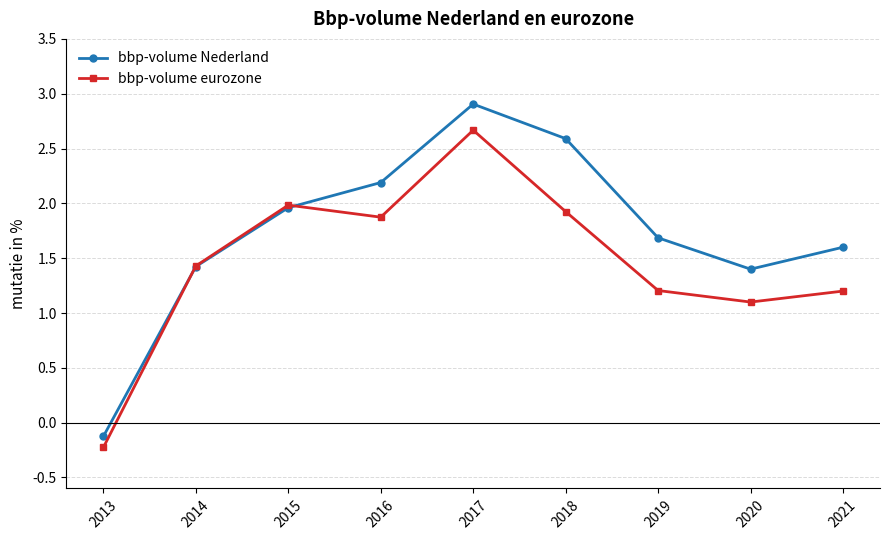

The bbp-volume Nederland series shows -0.0 at 2013. True or false?

False